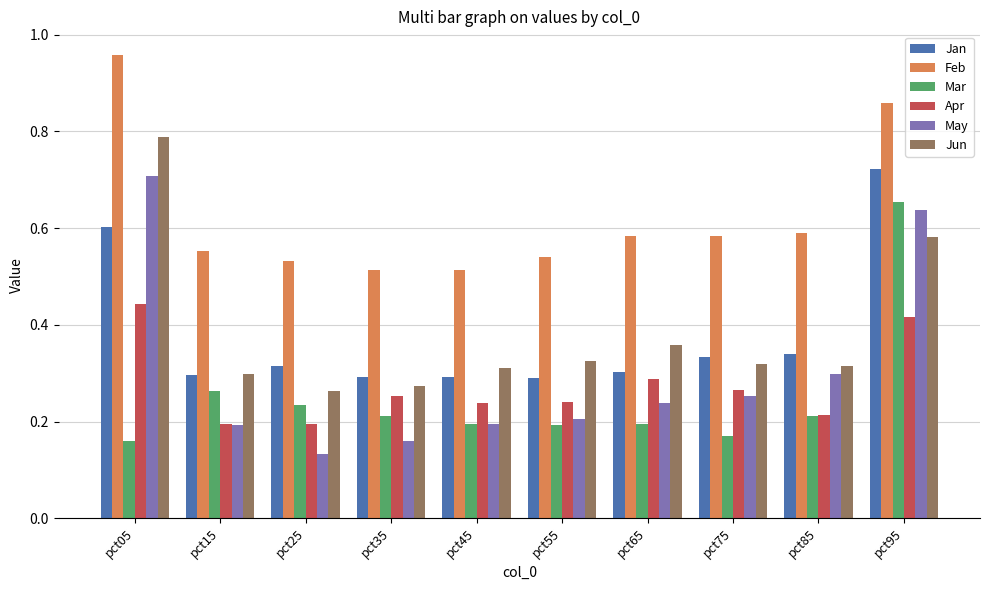

What is the sum of all Jun values?

3.8